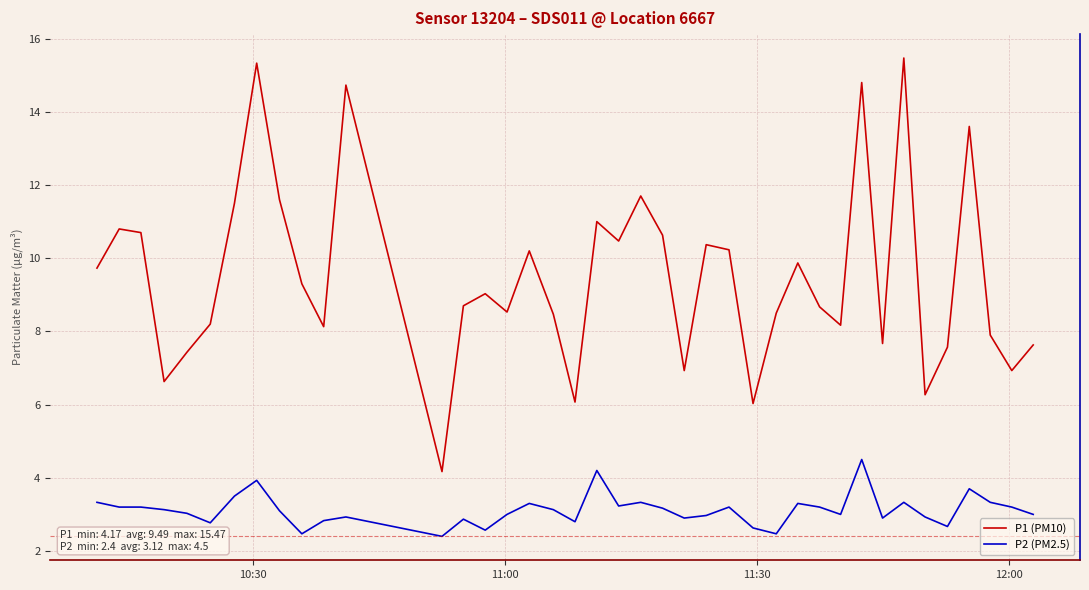

Which series has the widest spread of values?

P1 (PM10)